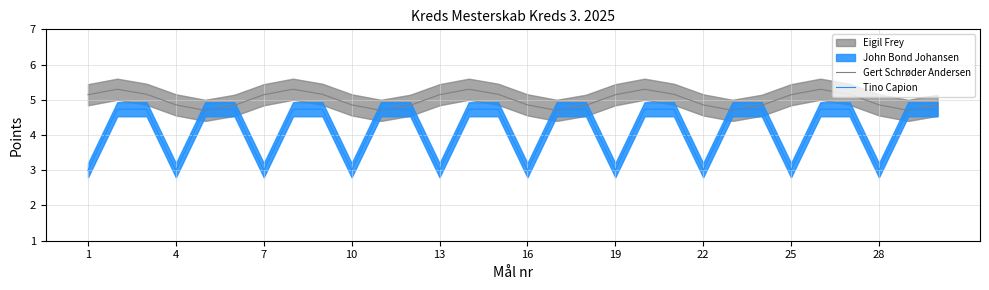

At which category does Tino Capion reach its first local valley?

4